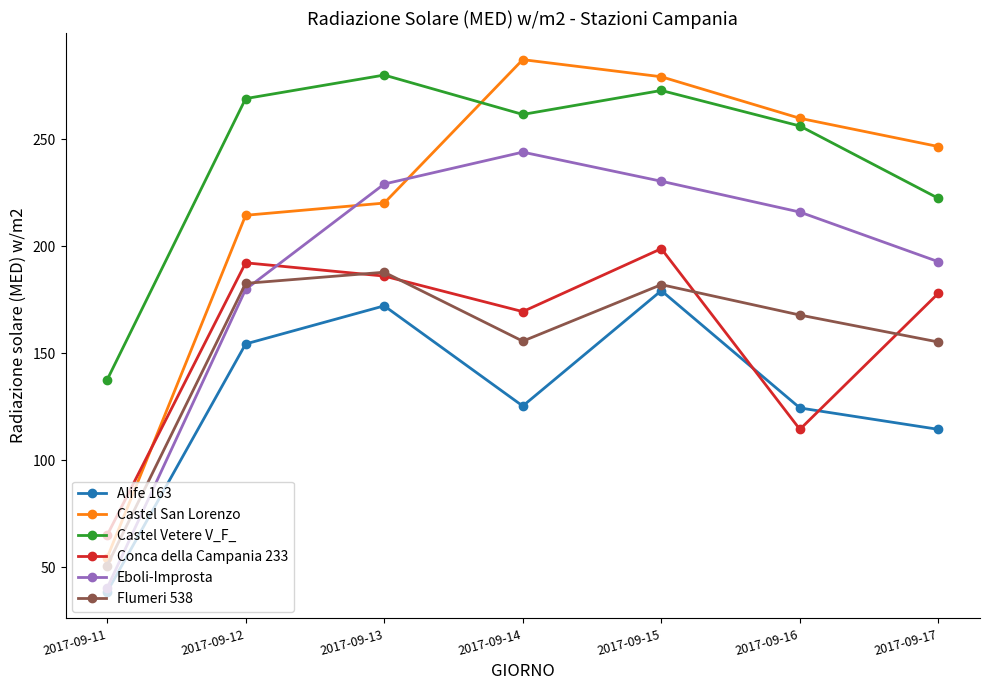

At which category is the sum across all series the highest?

2017-09-15